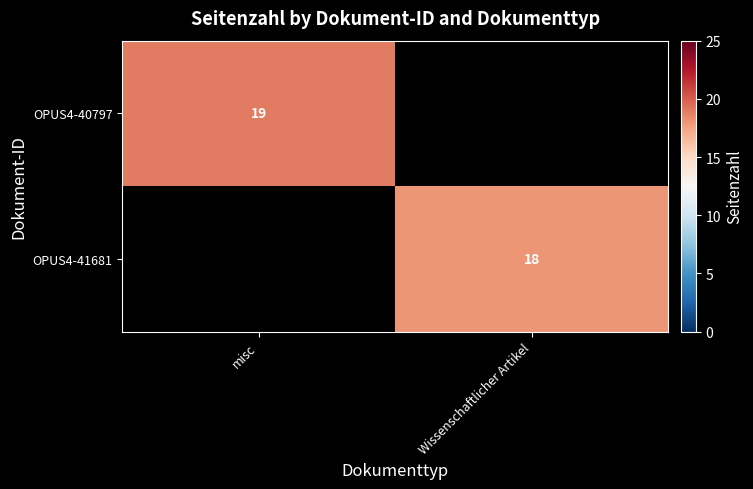

True or false: OPUS4-40797 has a value of 19 at misc.

True